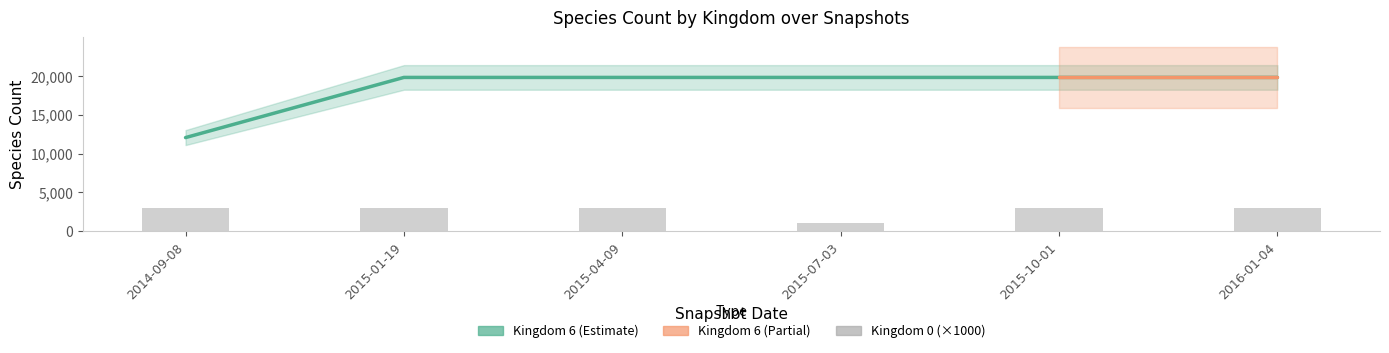

What is the average value of the Kingdom 0 series?

2667